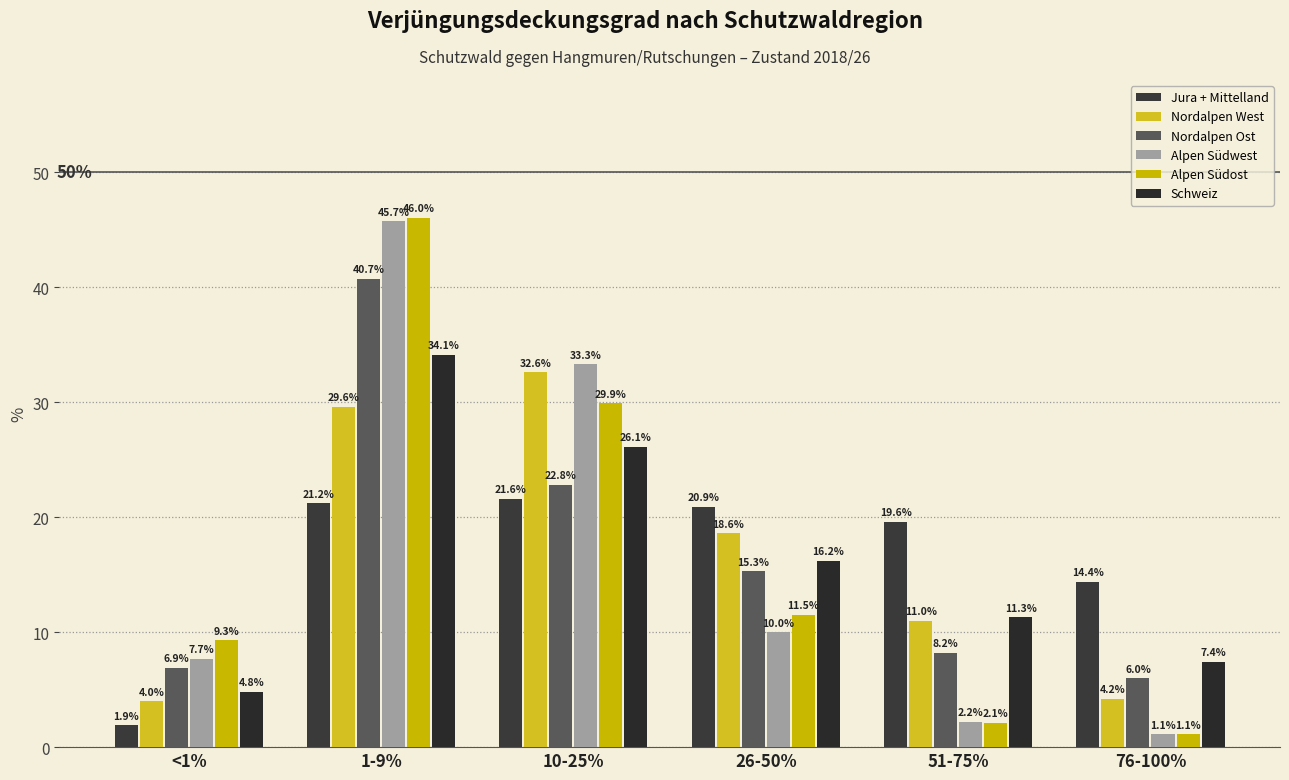

The value of Nordalpen West at 26-50% is 24.4. True or false?

False